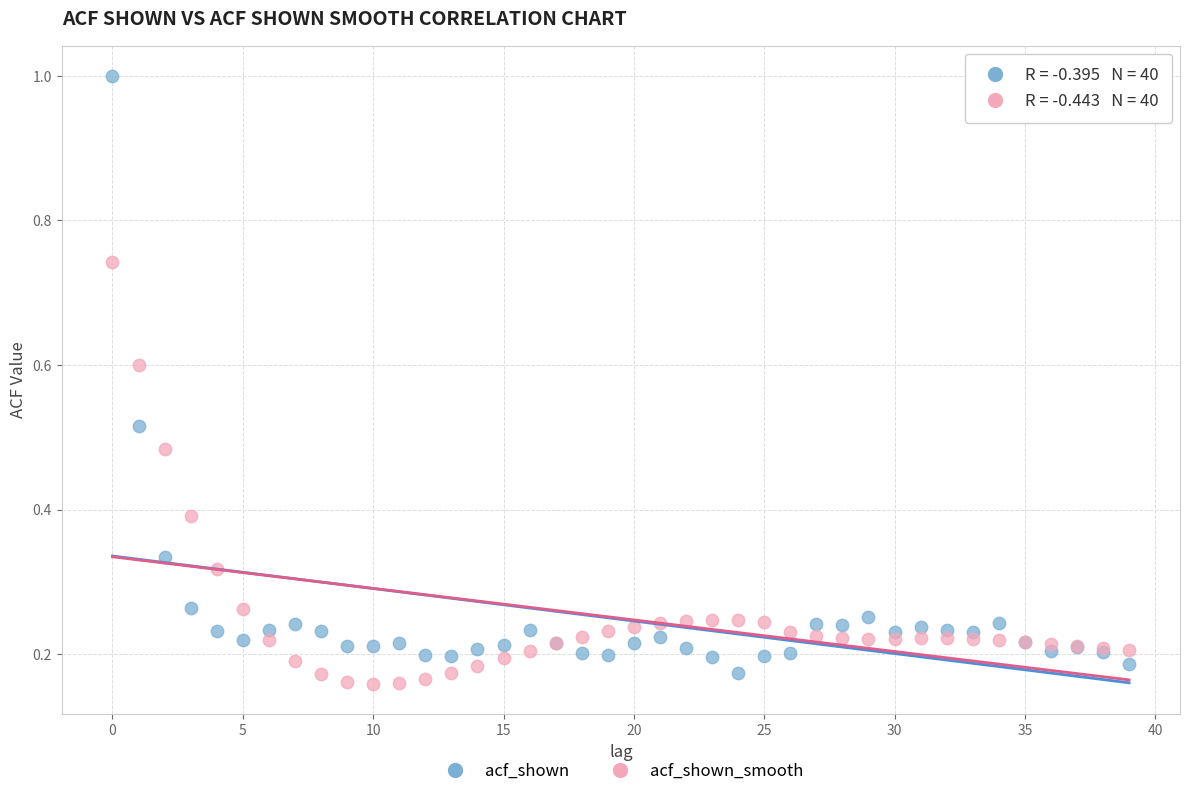

Which series has the largest Y range (max minus min)?

acf_shown